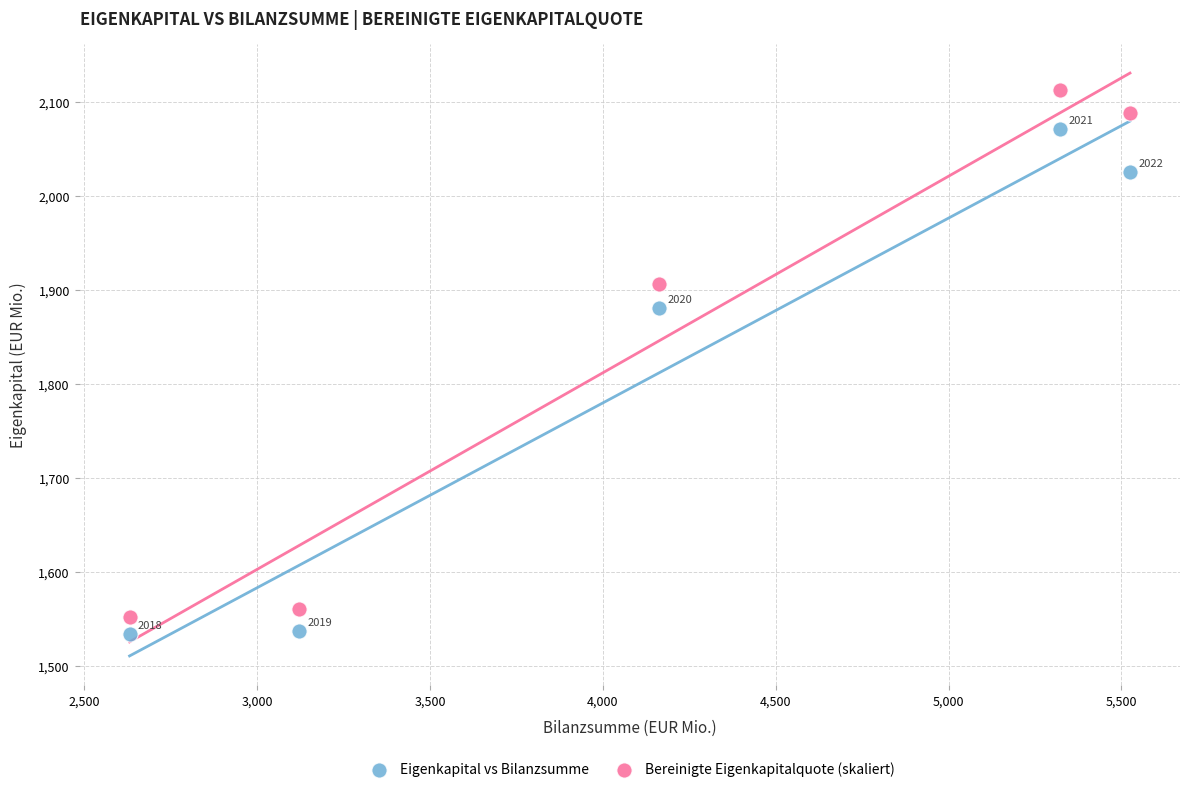

In the Bereinigte Eigenkapitalquote (skaliert) series, what Y value is closest to 1832?

1906.7